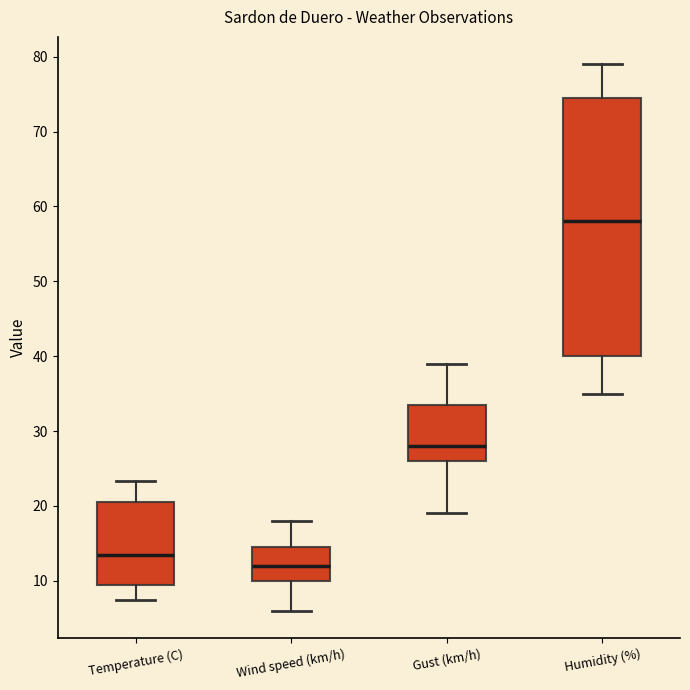

Reading left to right, transcribe this box plot: for each box, give where its median line is, the range the box spans, and where its two whiskers end, as read against the y-axis. The values are not printed on the chart, so give them approximately, as read against the axis.

Temperature (C): median 13, box 9 to 21, whiskers 8 to 23
Wind speed (km/h): median 12, box 10 to 15, whiskers 6 to 18
Gust (km/h): median 28, box 26 to 34, whiskers 19 to 39
Humidity (%): median 58, box 40 to 75, whiskers 35 to 79